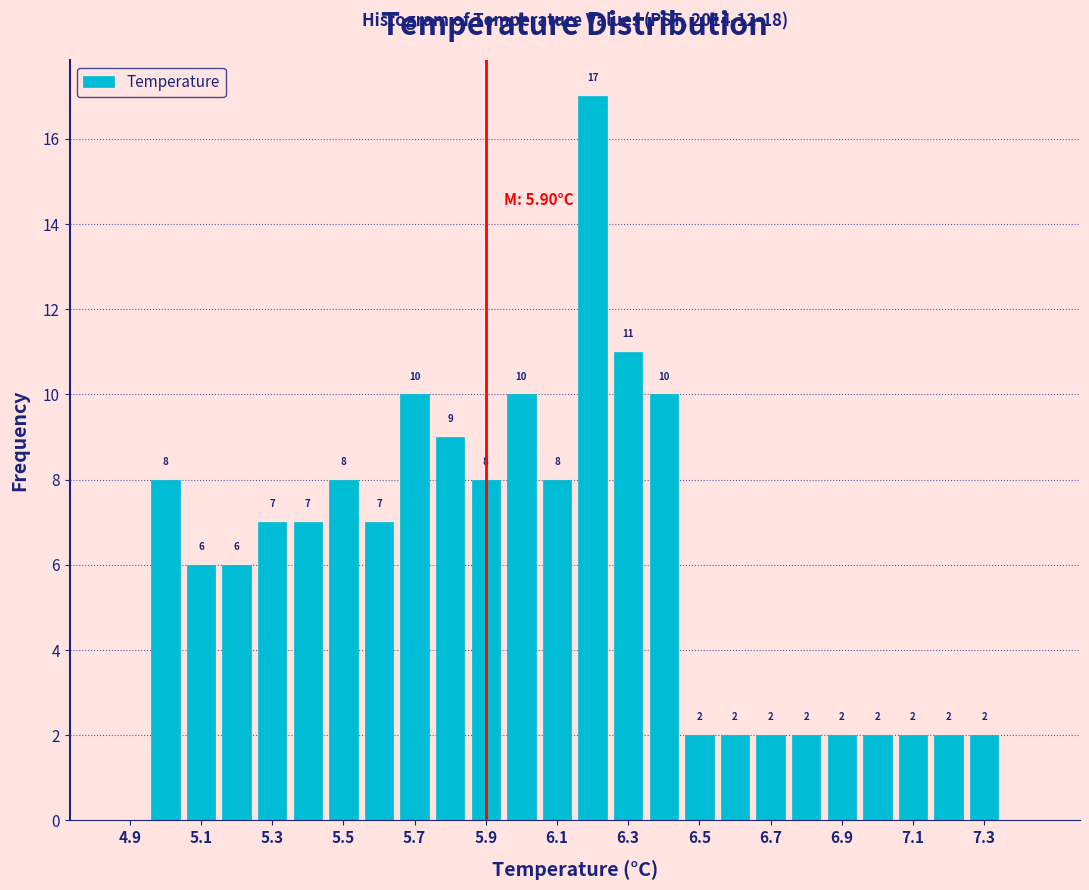

Which range on the x-axis has the tallest bar?

6.15 to 6.25